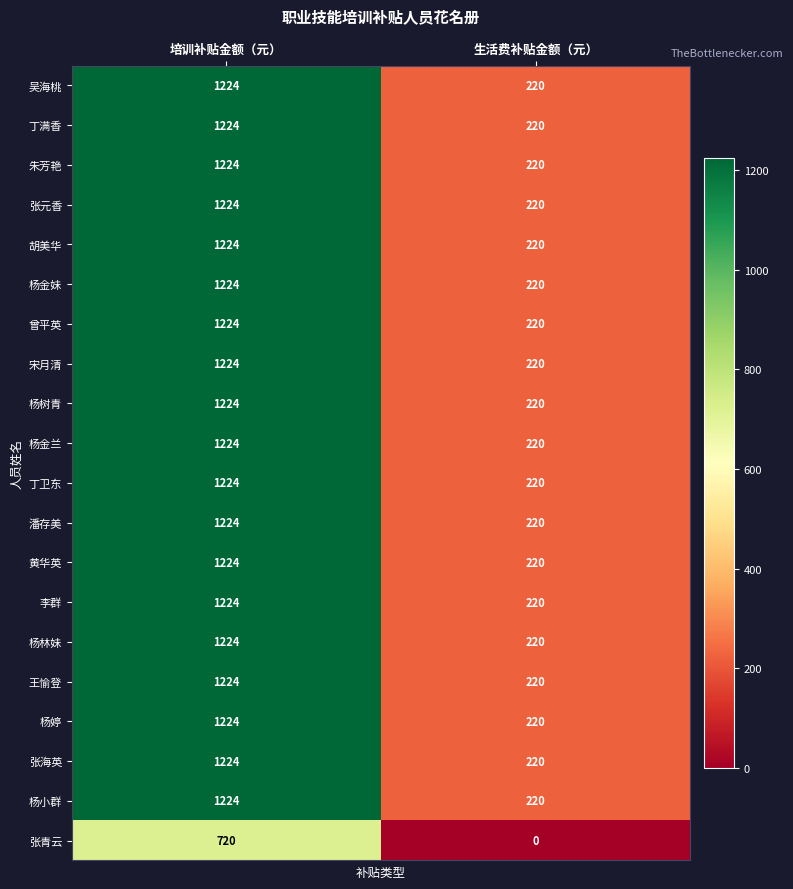

What is the sum of the 张海英 values at 培训补贴金额（元） and 生活费补贴金额（元）?

1444